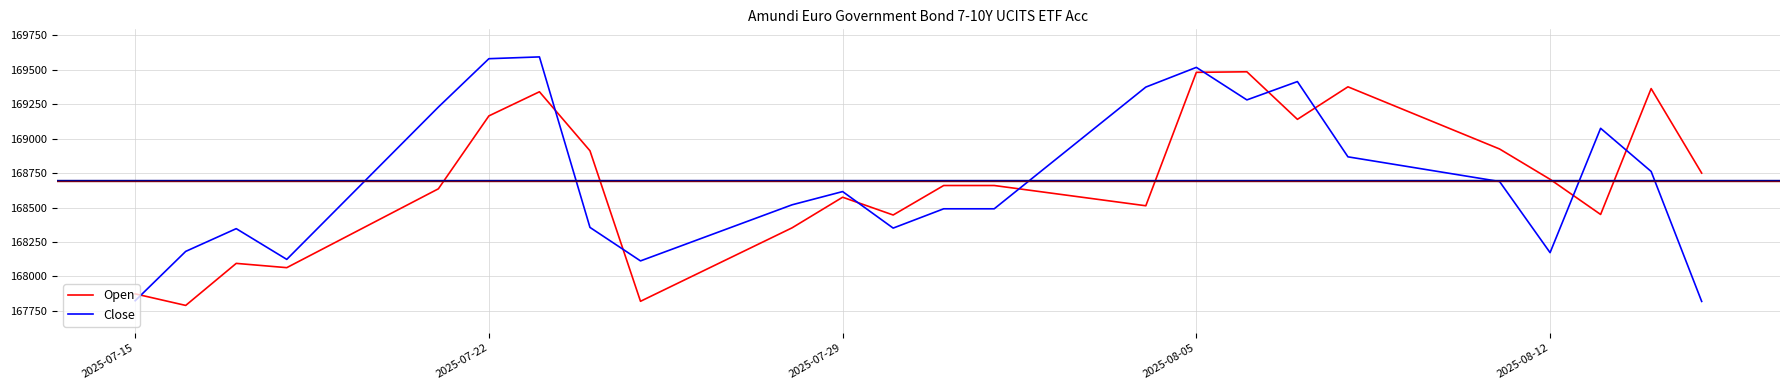

What is the difference between the maximum and minimum values in the Close series?

1774